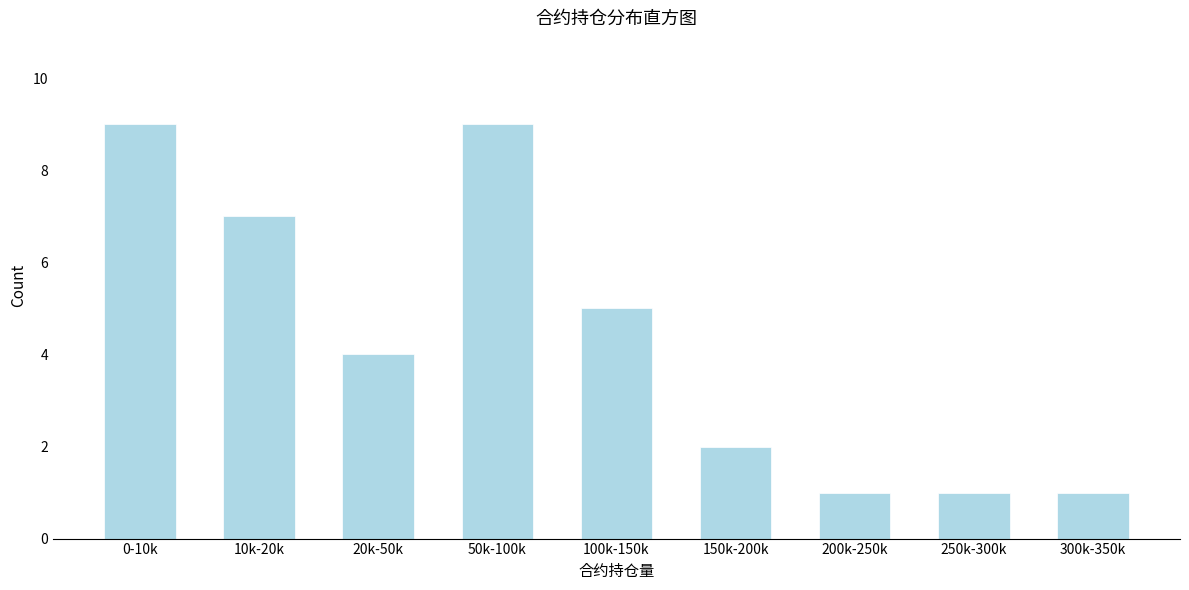

Reading left to right, list all the values displayed in this chart.

0-10k=9	10k-20k=7	20k-50k=4	50k-100k=9	100k-150k=5	150k-200k=2	200k-250k=1	250k-300k=1	300k-350k=1